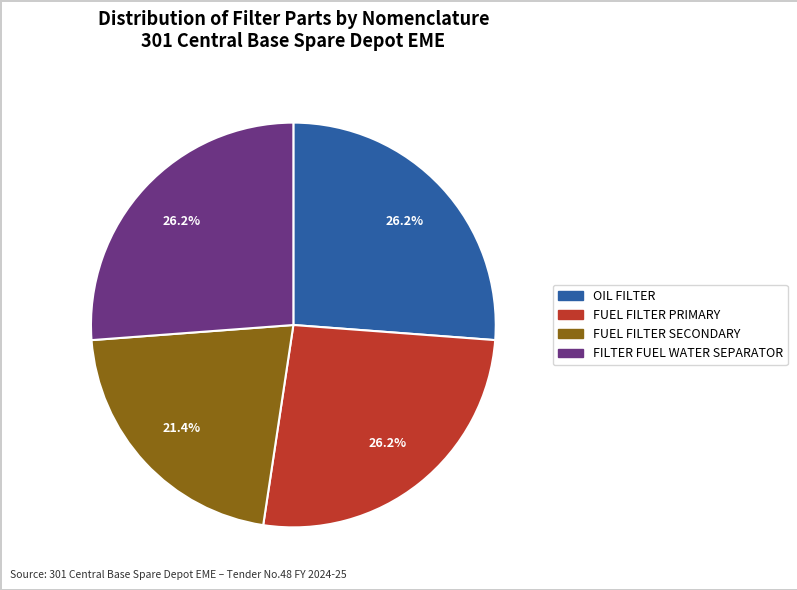

Does any single category account for the majority?

No